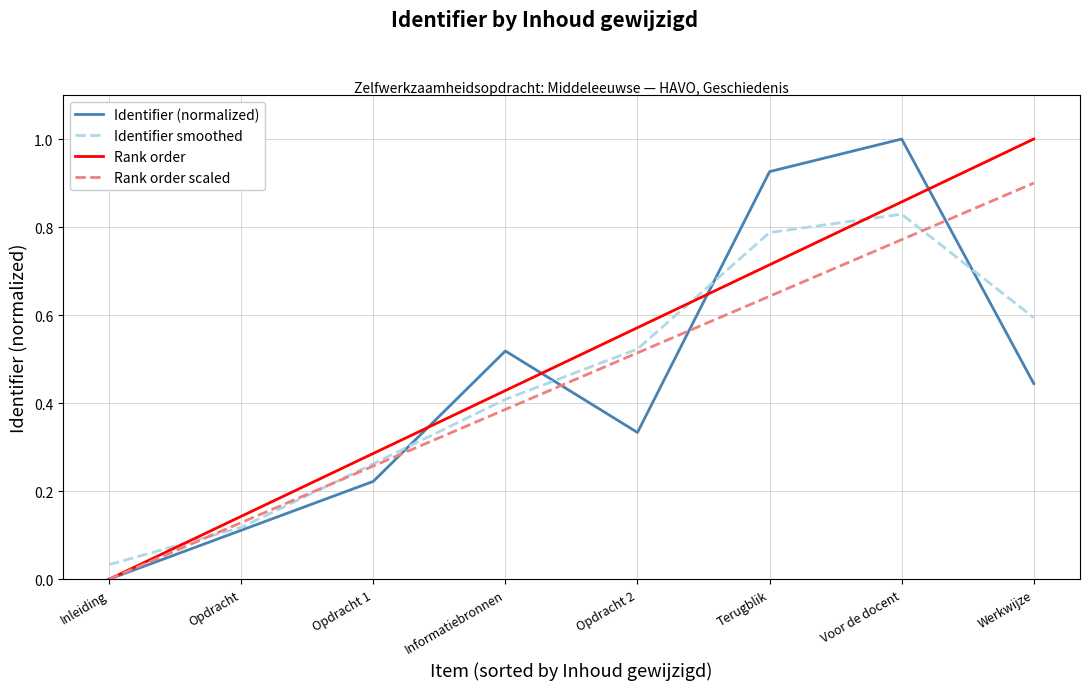

Between Terugblik and Werkwijze, which series saw the biggest shift?

Identifier (normalized)